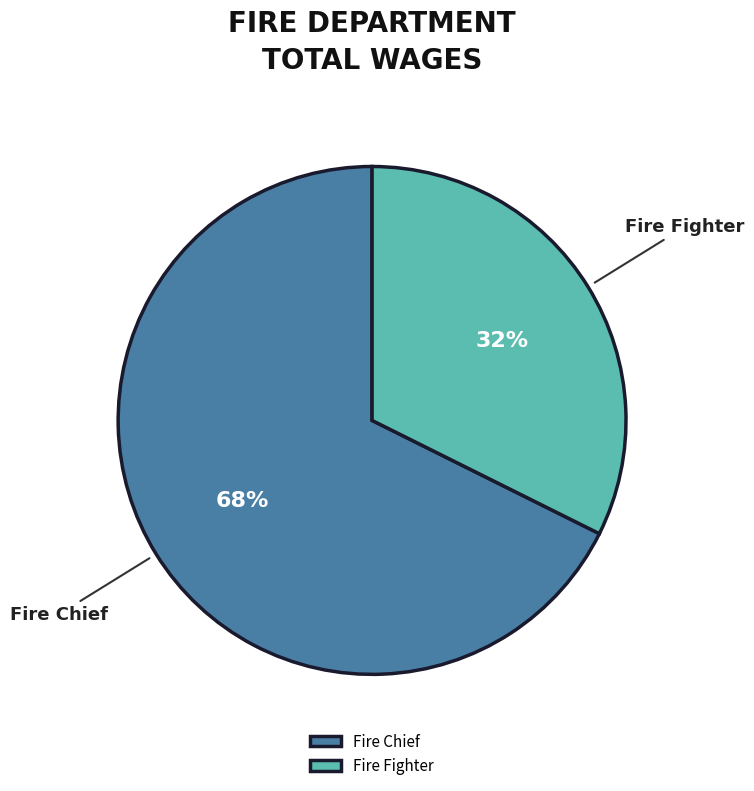

Approximately how many times larger is the value at Fire Fighter compared to Fire Chief?

0.5